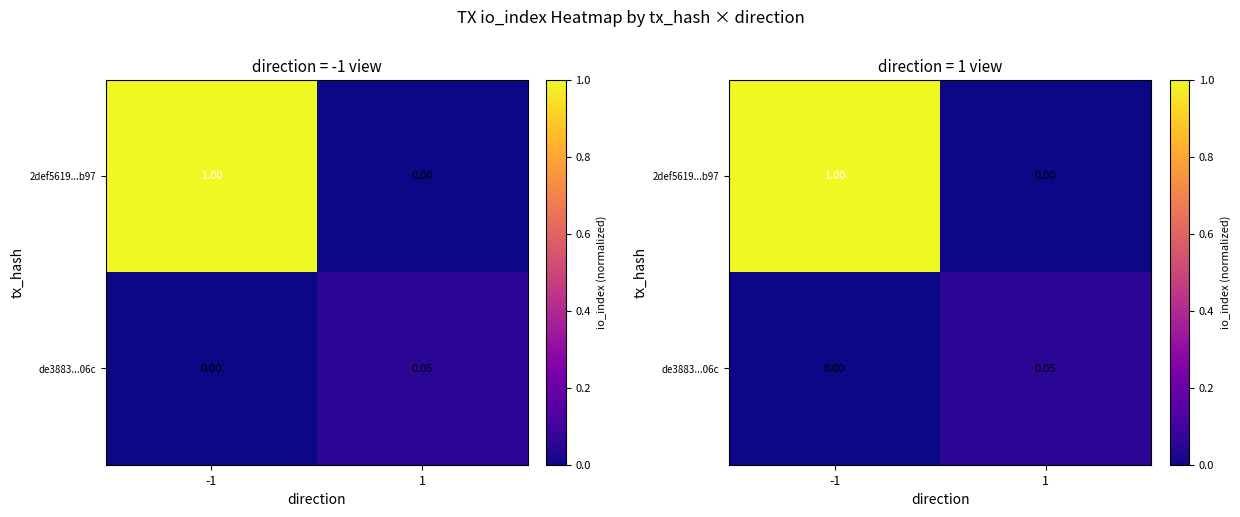

At which category is the sum across all series the highest?

-1